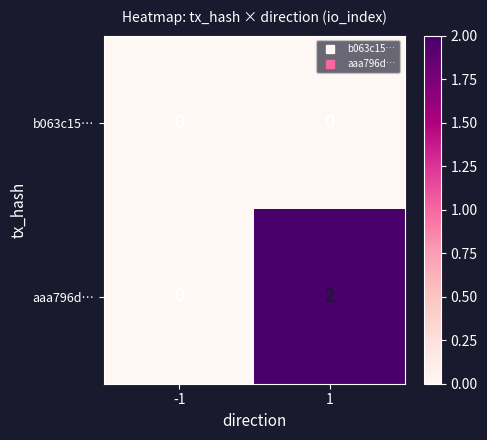

Count the number of categories in the chart.

2